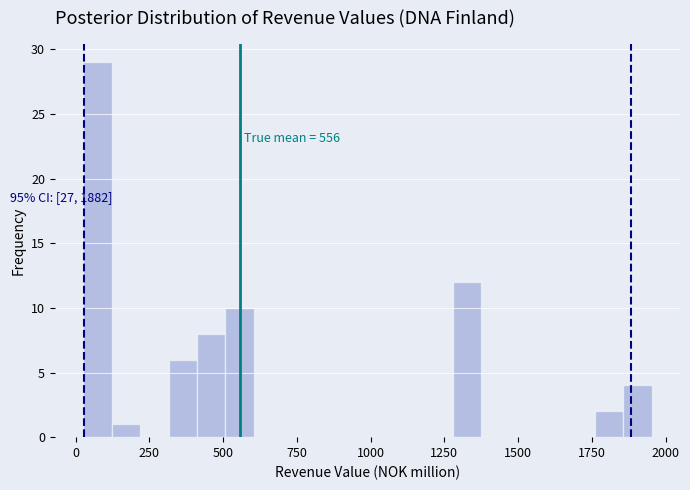

Read against the x-axis, roughly where is the centre of the tallest bar?

50